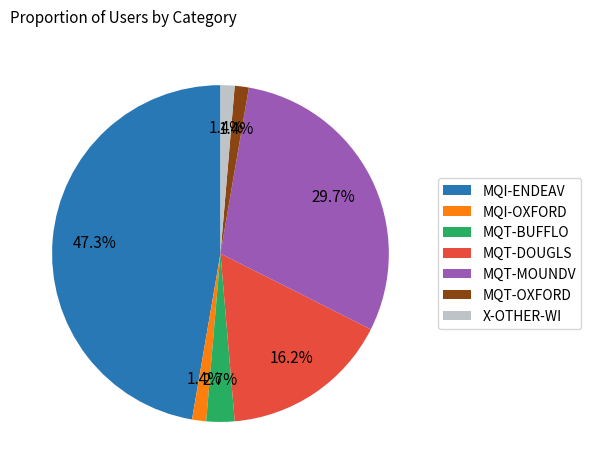

Combined, do MQI-ENDEAV and MQI-OXFORD account for over 50%?

No